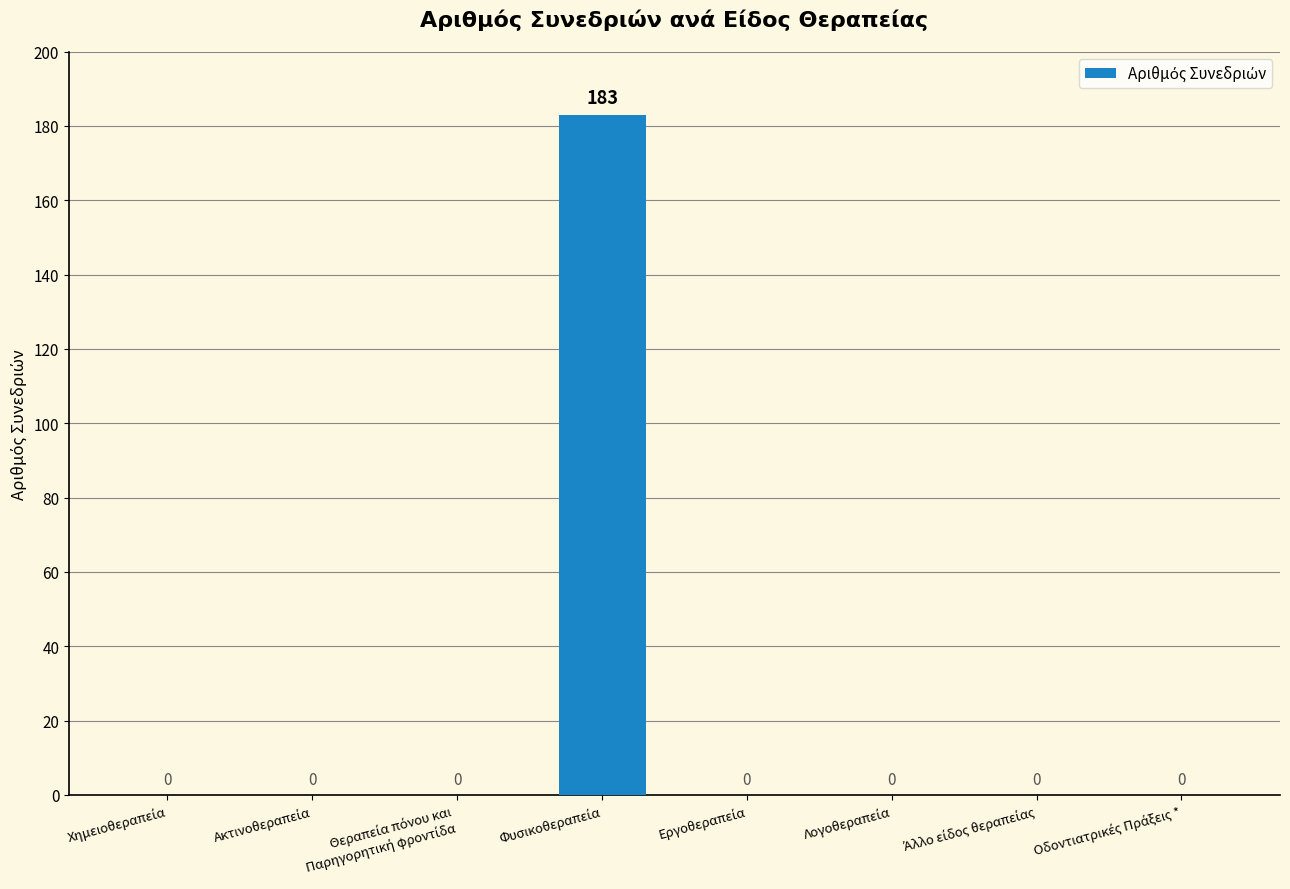

What is the maximum value shown in the chart?

183